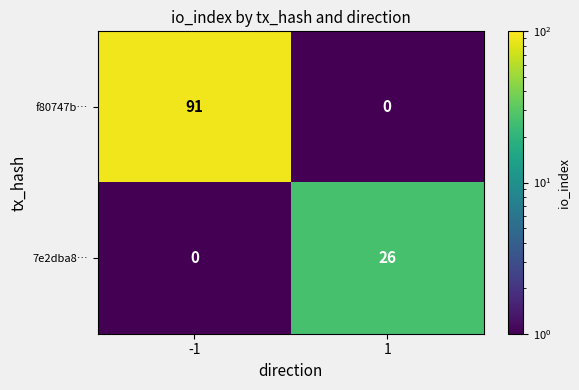

What is the sum of all 7e2dba8… values?

26